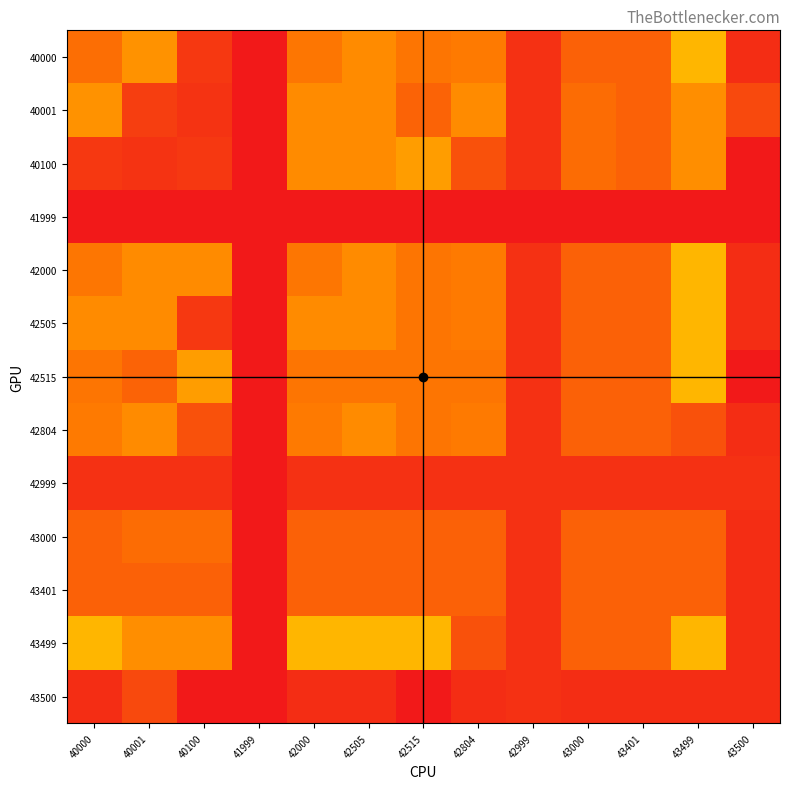

At how many categories does at least one series exceed 257?

13